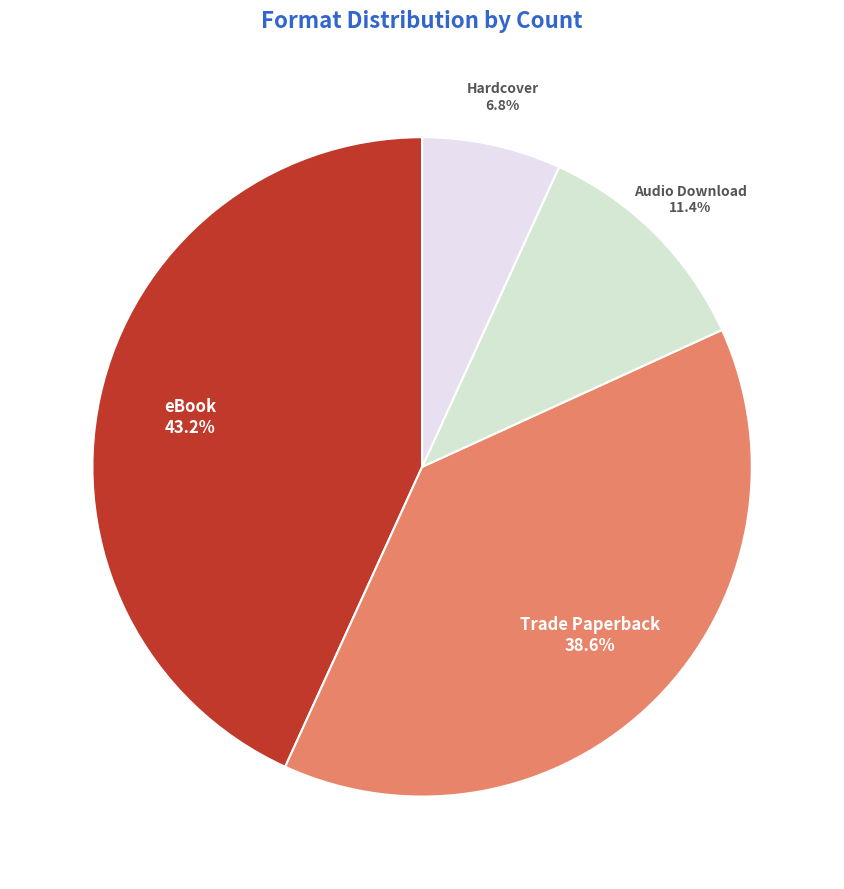

Does Trade Paperback account for over 50% of the chart?

No